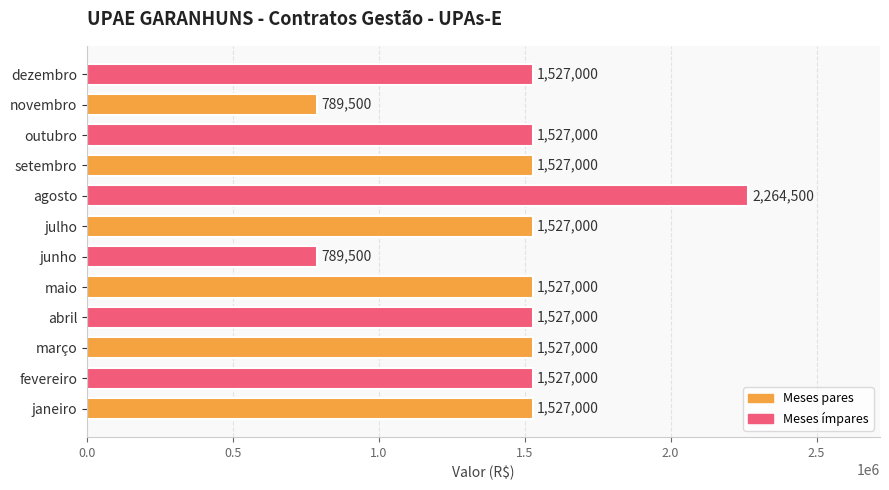

Reading bottom to top, what are all the values shown in this chart?

1527000	1527000	1527000	1527000	1527000	789500	1527000	2264500	1527000	1527000	789500	1527000